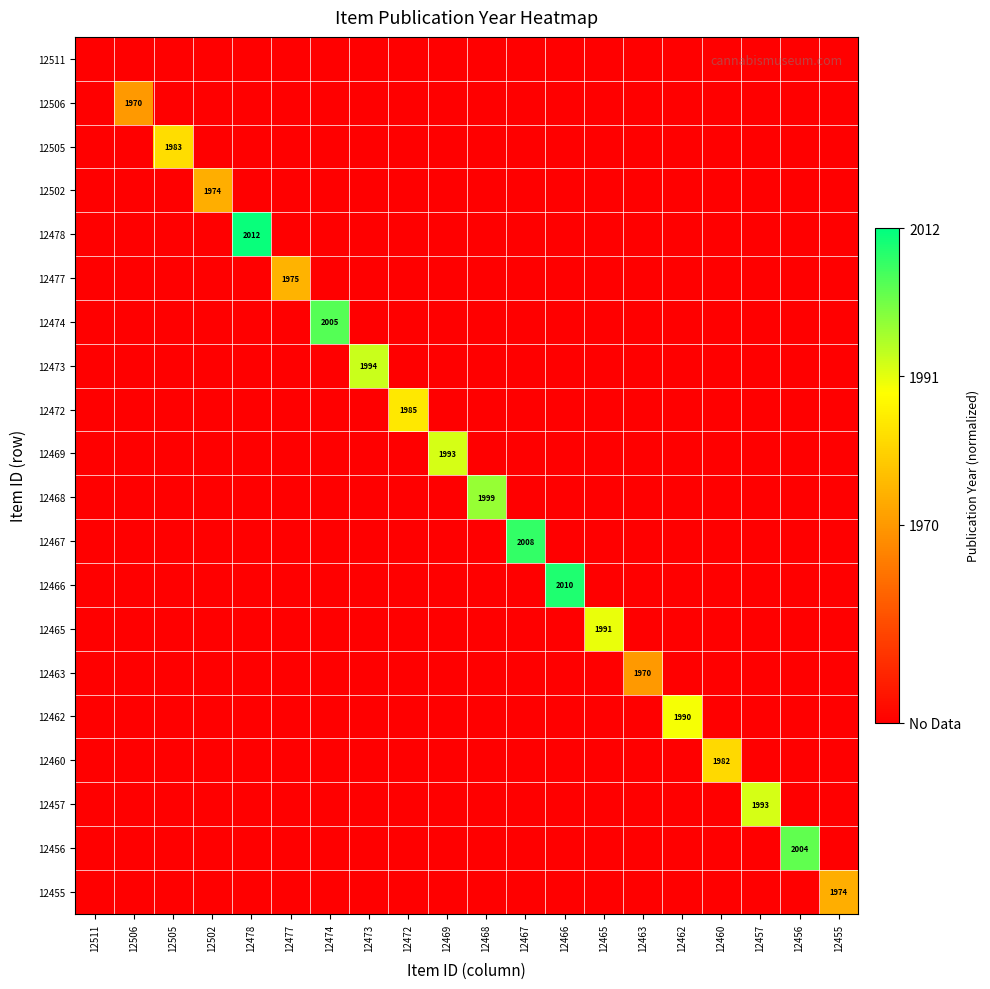

How many positive values does the 12469 series have?

1